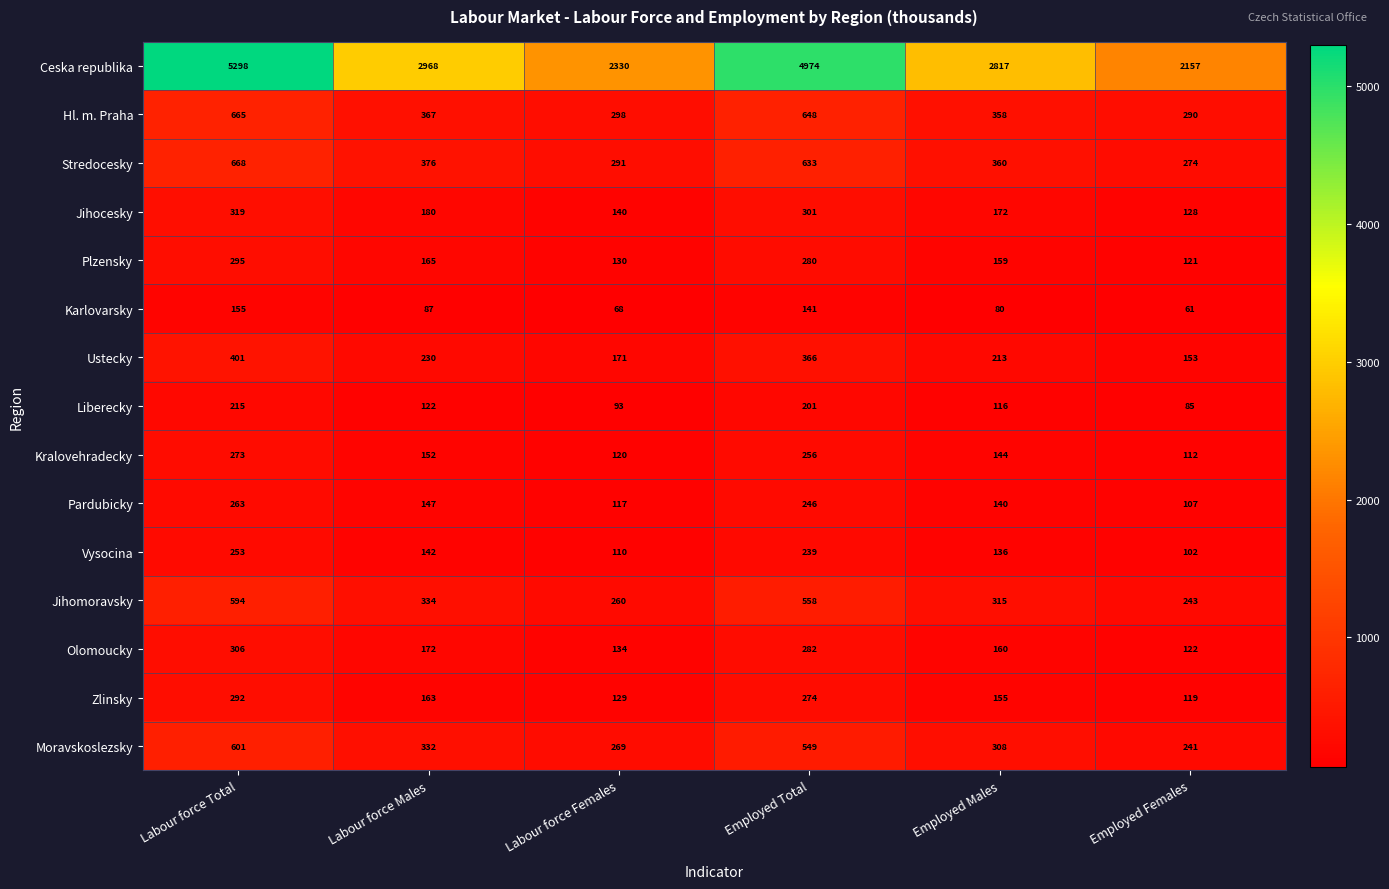

What is the difference between the maximum and second lowest values in the Kralovehradecky series?

153